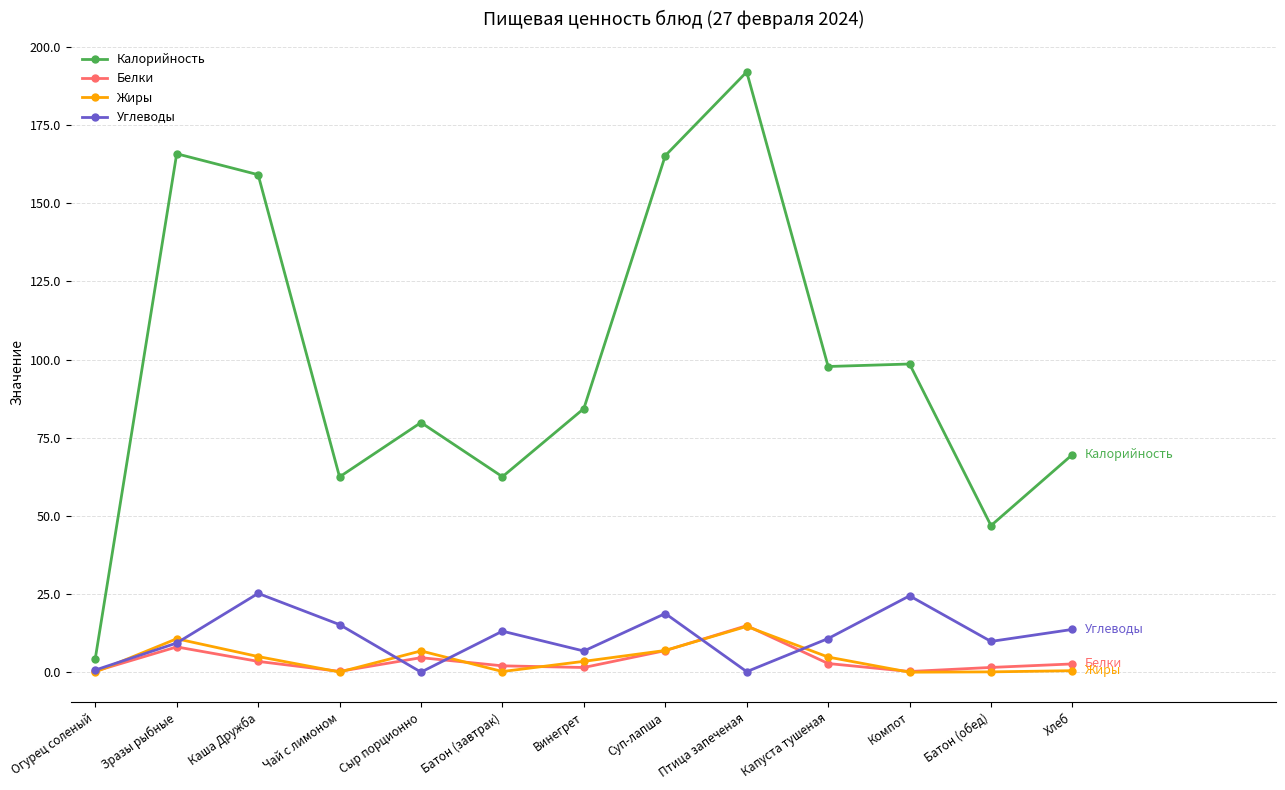

What position from the left is Батон (обед)?

12